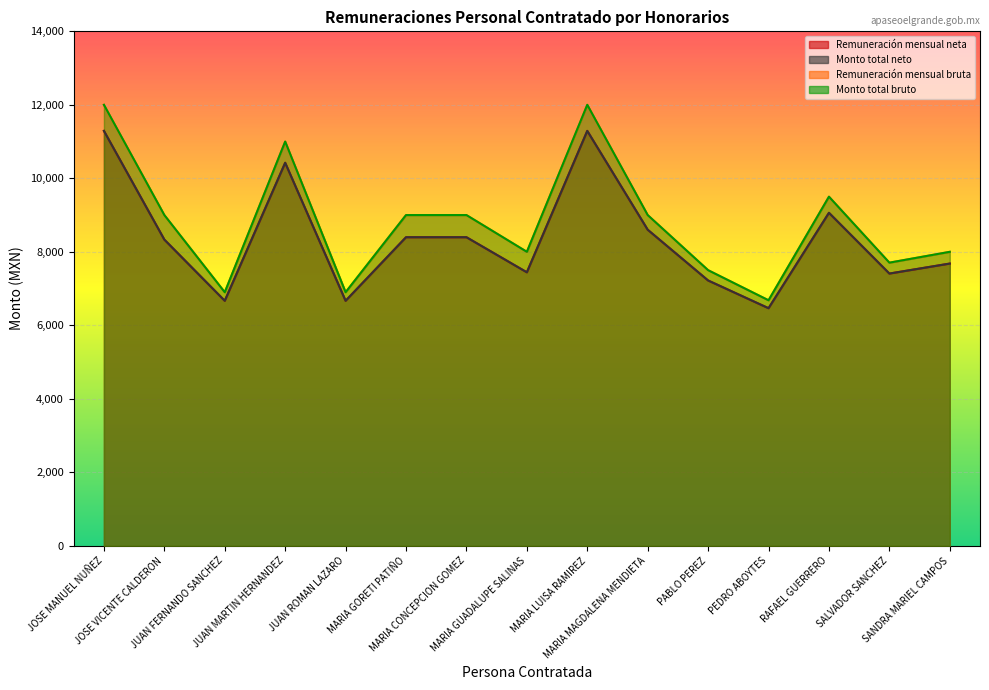

True or false: Monto total neto has a value of 14494.7 at MARIA CONCEPCION
GOMEZ.

False